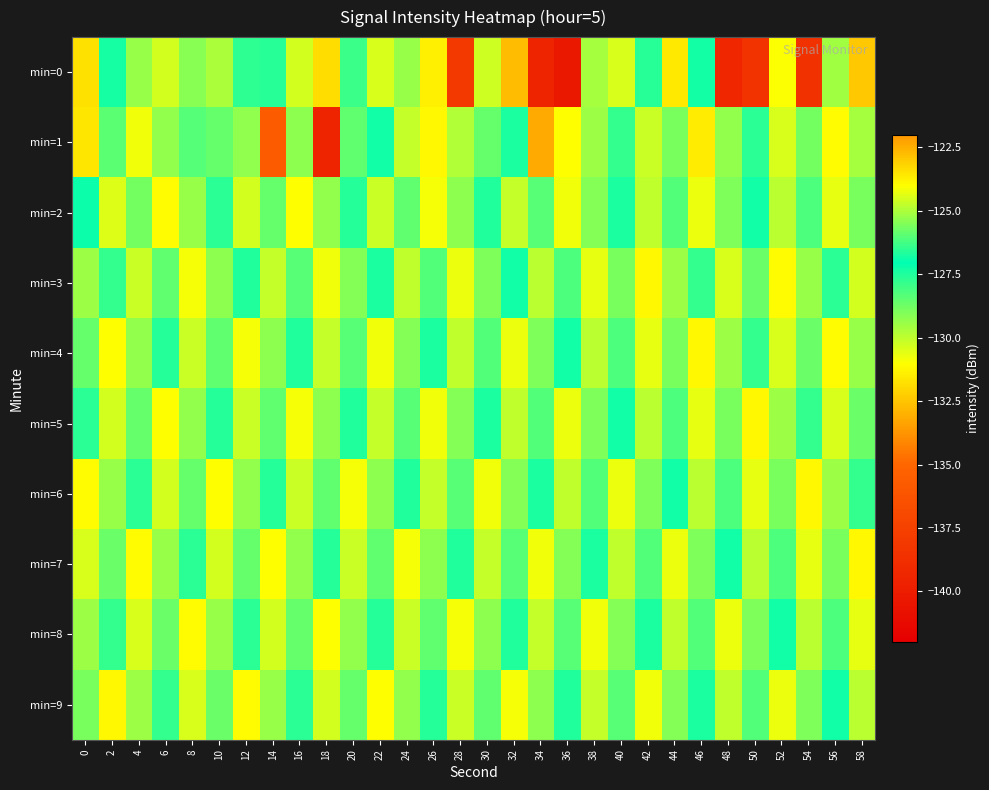

Reading left to right, what are all the values shown in this chart?

min=0: 0=-123.4	2=-127.4	4=-125.2	6=-130.3	8=-129.2	10=-129.7	12=-127.8	14=-126.5	16=-130.3	18=-123.4	20=-126.3	22=-130.4	24=-129.4	26=-131.4	28=-138.1	30=-130.3	32=-132.7	34=-139.5	36=-140.3	38=-125.1	40=-130.4	42=-126.6	44=-123.6	46=-126.8	48=-139.3	50=-138.4	52=-131.0	54=-138.6	56=-129.5	58=-132.4
min=1: 0=-131.7	2=-125.9	4=-130.8	6=-129.3	8=-126.0	10=-128.6	12=-125.3	14=-135.7	16=-129.2	18=-139.5	20=-128.5	22=-127.3	24=-130.1	26=-131.2	28=-129.8	30=-128.6	32=-127.4	34=-133.2	36=-131.0	38=-129.5	40=-127.8	42=-130.2	44=-128.9	46=-131.5	48=-129.3	50=-127.7	52=-130.4	54=-128.8	56=-131.1	58=-129.6
min=2: 0=-127.2	2=-130.5	4=-128.8	6=-131.1	8=-129.4	10=-127.7	12=-130.3	14=-128.6	16=-131.0	18=-129.3	20=-127.6	22=-130.2	24=-128.5	26=-130.9	28=-129.2	30=-127.5	32=-130.1	34=-128.4	36=-130.8	38=-129.1	40=-127.4	42=-130.0	44=-128.3	46=-130.7	48=-129.0	50=-127.3	52=-129.9	54=-128.2	56=-130.6	58=-128.9
min=3: 0=-129.5	2=-127.8	4=-130.2	6=-128.5	8=-130.9	10=-129.2	12=-127.5	14=-130.1	16=-128.4	18=-130.8	20=-129.1	22=-127.4	24=-130.0	26=-128.3	28=-130.7	30=-129.0	32=-127.3	34=-129.9	36=-128.2	38=-130.6	40=-128.9	42=-131.2	44=-129.5	46=-127.8	48=-130.4	50=-128.7	52=-131.1	54=-129.4	56=-127.7	58=-130.3
min=4: 0=-128.6	2=-131.0	4=-129.3	6=-127.6	8=-130.2	10=-128.5	12=-130.9	14=-129.2	16=-127.5	18=-130.1	20=-128.4	22=-130.8	24=-129.1	26=-127.4	28=-130.0	30=-128.3	32=-130.7	34=-129.0	36=-127.3	38=-129.9	40=-128.2	42=-130.6	44=-128.9	46=-131.2	48=-129.5	50=-127.8	52=-130.4	54=-128.7	56=-131.1	58=-129.4
min=5: 0=-127.7	2=-130.3	4=-128.6	6=-131.0	8=-129.3	10=-127.6	12=-130.2	14=-128.5	16=-130.9	18=-129.2	20=-127.5	22=-130.1	24=-128.4	26=-130.8	28=-129.1	30=-127.4	32=-130.0	34=-128.3	36=-130.7	38=-129.0	40=-127.3	42=-129.9	44=-128.2	46=-130.6	48=-128.9	50=-131.2	52=-129.5	54=-127.8	56=-130.4	58=-128.7
min=6: 0=-131.1	2=-129.4	4=-127.7	6=-130.3	8=-128.6	10=-131.0	12=-129.3	14=-127.6	16=-130.2	18=-128.5	20=-130.9	22=-129.2	24=-127.5	26=-130.1	28=-128.4	30=-130.8	32=-129.1	34=-127.4	36=-130.0	38=-128.3	40=-130.7	42=-129.0	44=-127.3	46=-129.9	48=-128.2	50=-130.6	52=-128.9	54=-131.2	56=-129.5	58=-127.8
min=7: 0=-130.4	2=-128.7	4=-131.1	6=-129.4	8=-127.7	10=-130.3	12=-128.6	14=-131.0	16=-129.3	18=-127.6	20=-130.2	22=-128.5	24=-130.9	26=-129.2	28=-127.5	30=-130.1	32=-128.4	34=-130.8	36=-129.1	38=-127.4	40=-130.0	42=-128.3	44=-130.7	46=-129.0	48=-127.3	50=-129.9	52=-128.2	54=-130.6	56=-128.9	58=-131.2
min=8: 0=-129.5	2=-127.8	4=-130.4	6=-128.7	8=-131.1	10=-129.4	12=-127.7	14=-130.3	16=-128.6	18=-131.0	20=-129.3	22=-127.6	24=-130.2	26=-128.5	28=-130.9	30=-129.2	32=-127.5	34=-130.1	36=-128.4	38=-130.8	40=-129.1	42=-127.4	44=-130.0	46=-128.3	48=-130.7	50=-129.0	52=-127.3	54=-129.9	56=-128.2	58=-130.6
min=9: 0=-128.9	2=-131.2	4=-129.5	6=-127.8	8=-130.4	10=-128.7	12=-131.1	14=-129.4	16=-127.7	18=-130.3	20=-128.6	22=-131.0	24=-129.3	26=-127.6	28=-130.2	30=-128.5	32=-130.9	34=-129.2	36=-127.5	38=-130.1	40=-128.4	42=-130.8	44=-129.1	46=-127.4	48=-130.0	50=-128.3	52=-130.7	54=-129.0	56=-127.3	58=-129.9